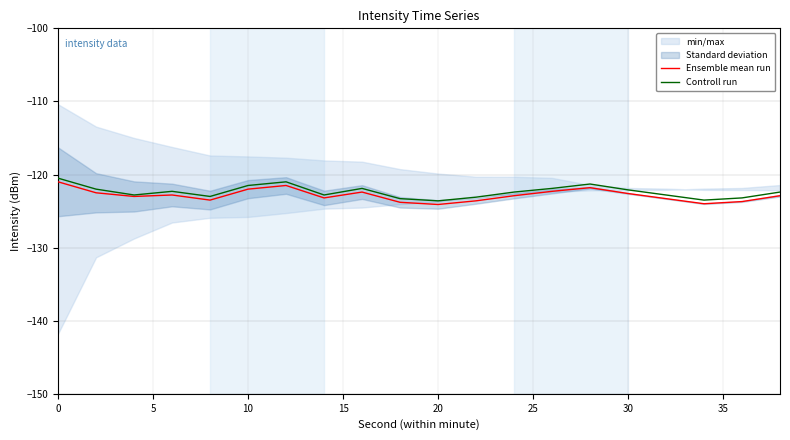

At how many categories does at least one series exceed -123?

14